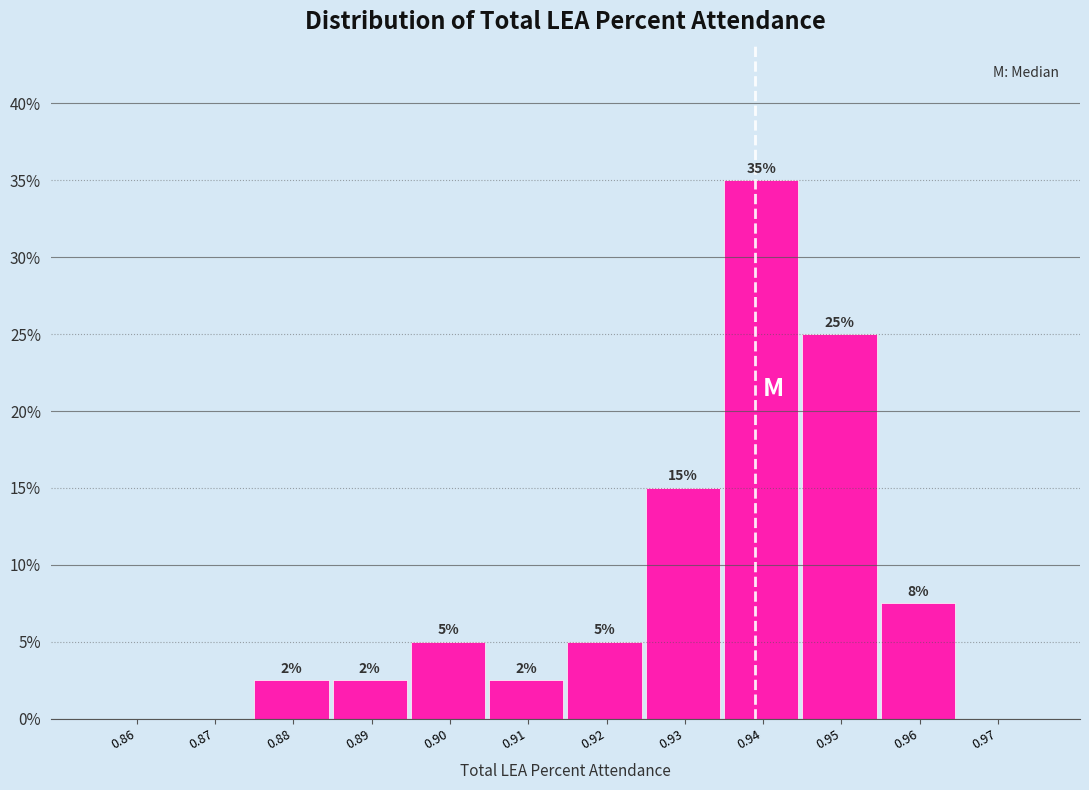

What is the greatest value displayed?

35.0